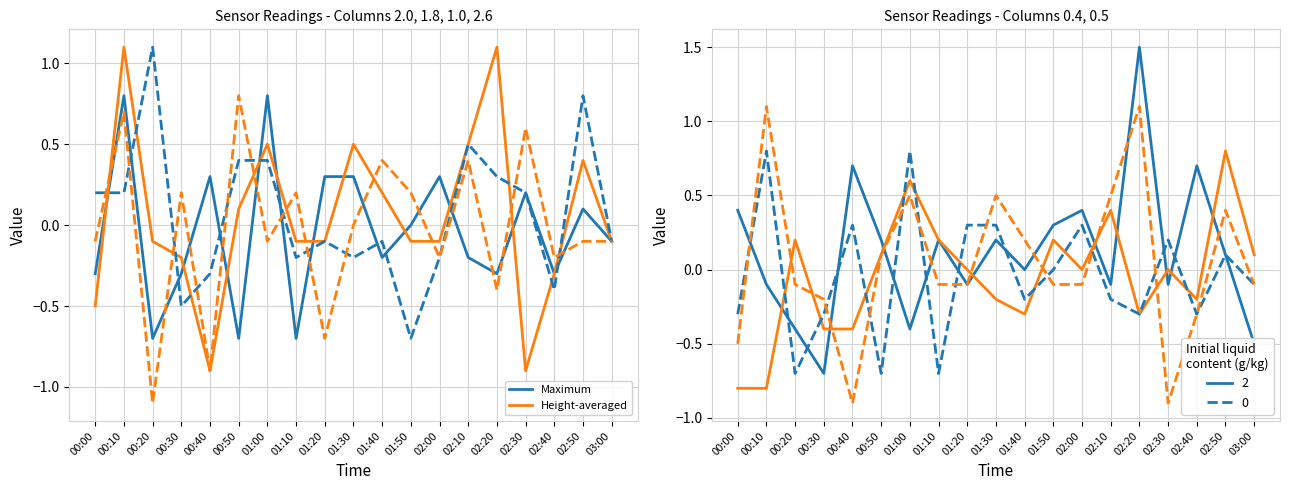

What is the label of the 5th point from the left?

00:40